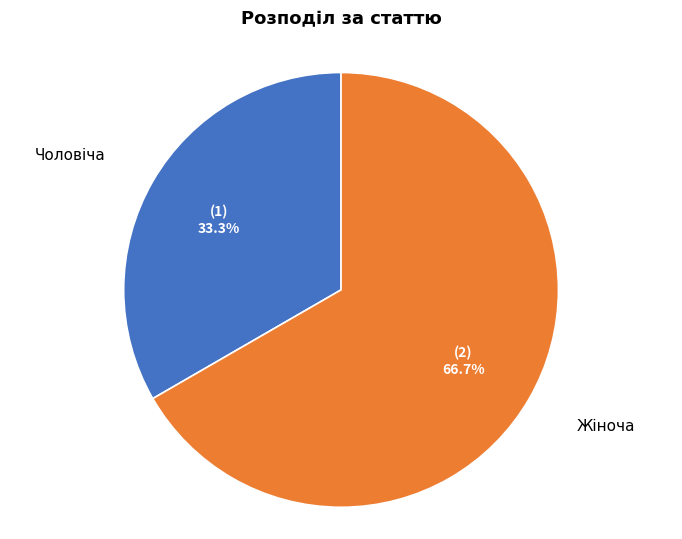

To the nearest percent, what portion does Чоловіча represent?

33%